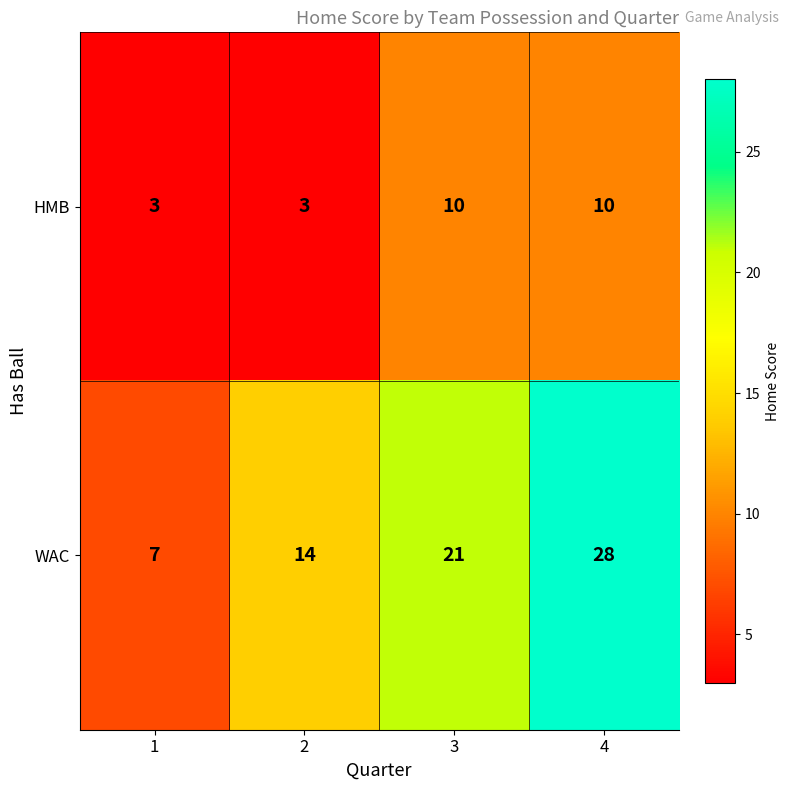

Which category has the highest value across all series?

4